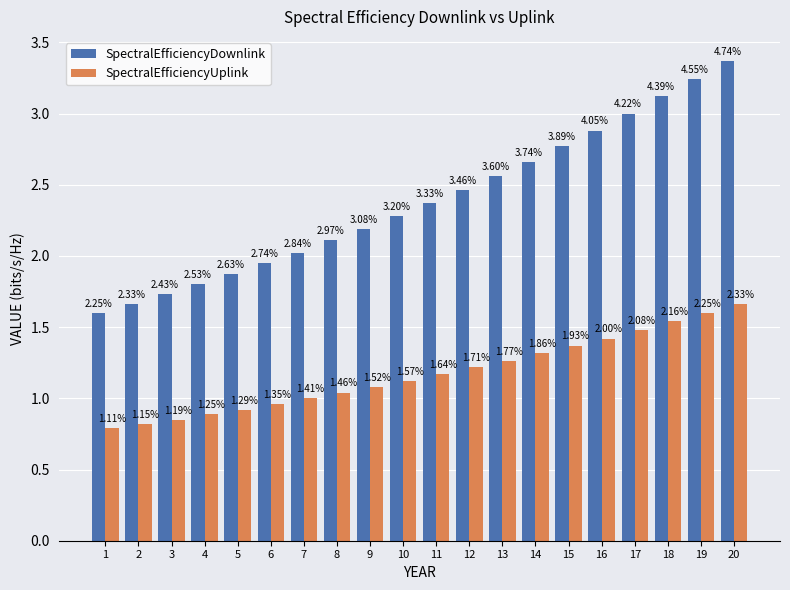

Between 16 and 18, which series saw the biggest shift?

SpectralEfficiencyDownlink